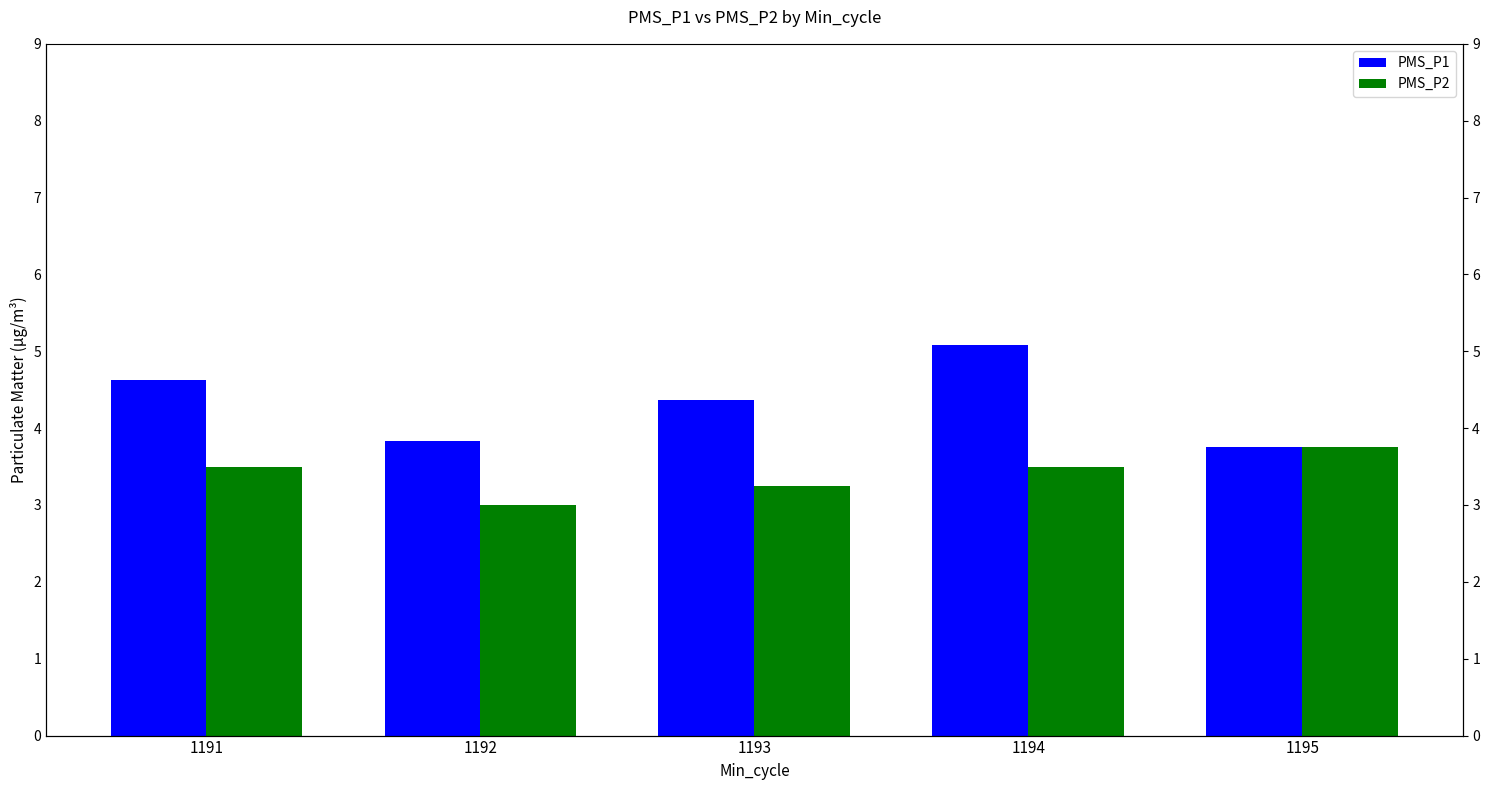

What is the difference between the highest and lowest values at 1193?

1.1